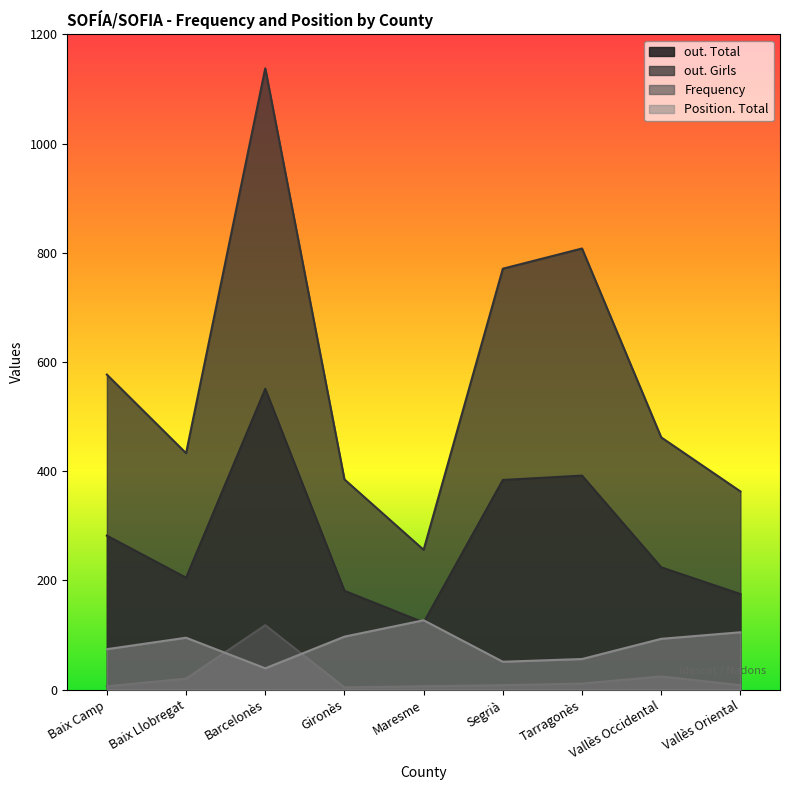

The Position. Total series shows 81 at Segrià. True or false?

False